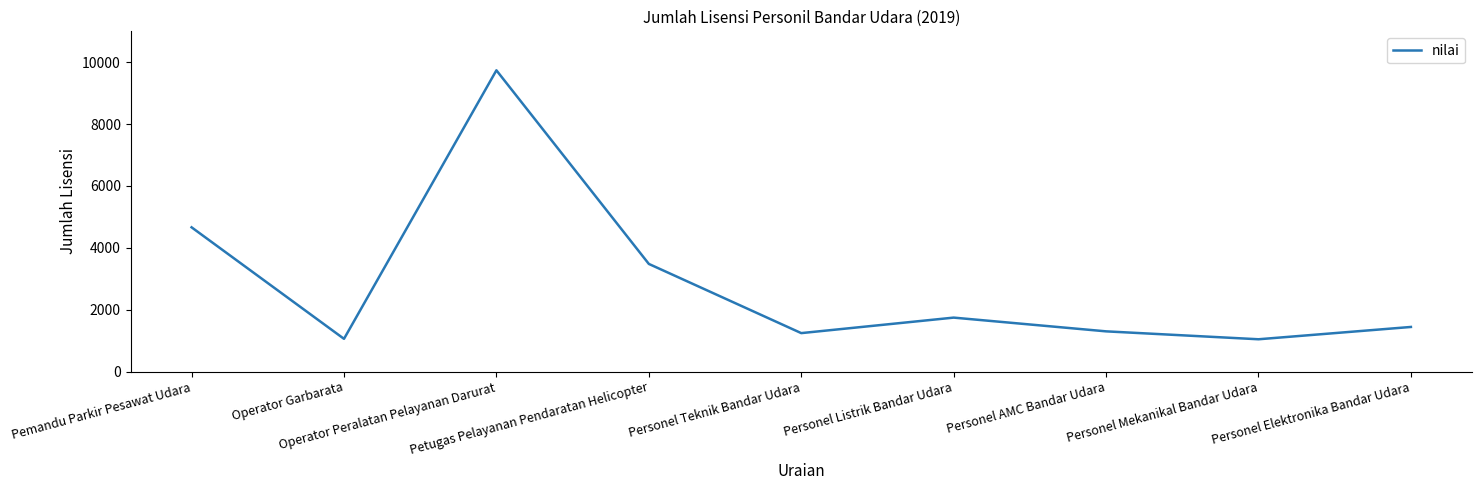

Between Personel Elektronika Bandar Udara and Petugas Pelayanan Pendaratan Helicopter, which is larger?

Petugas Pelayanan Pendaratan Helicopter